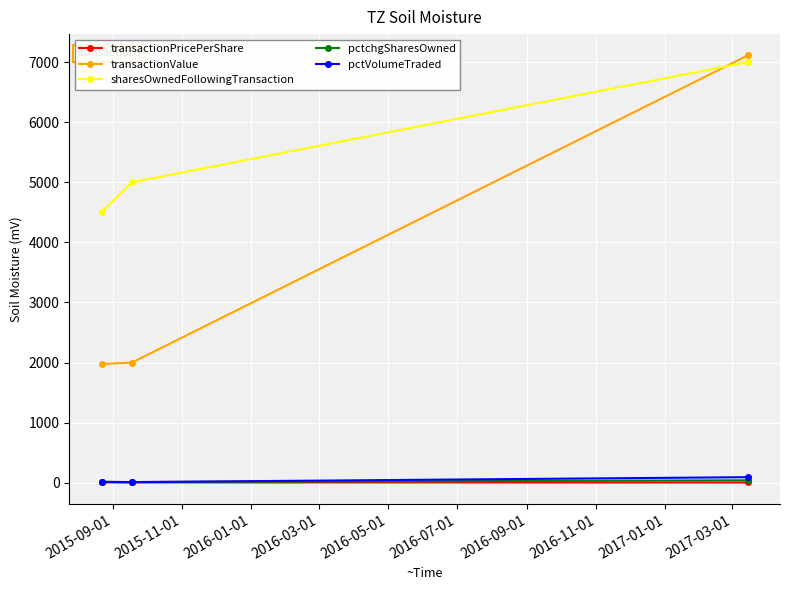

What is the minimum value shown in the chart?

3.6